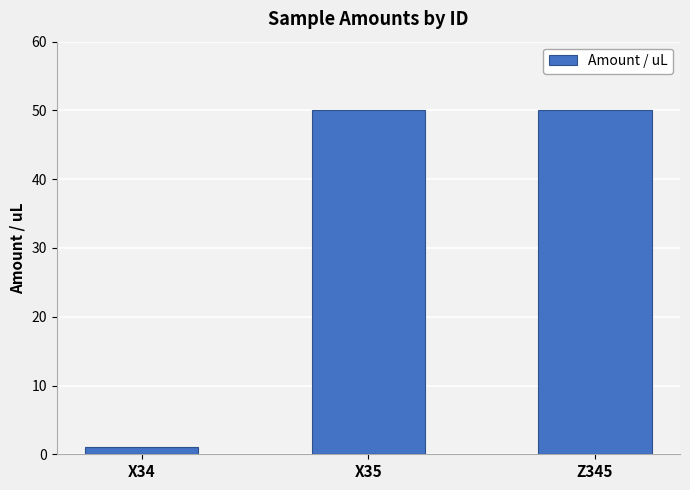

Does the chart contain stacked bars?

No